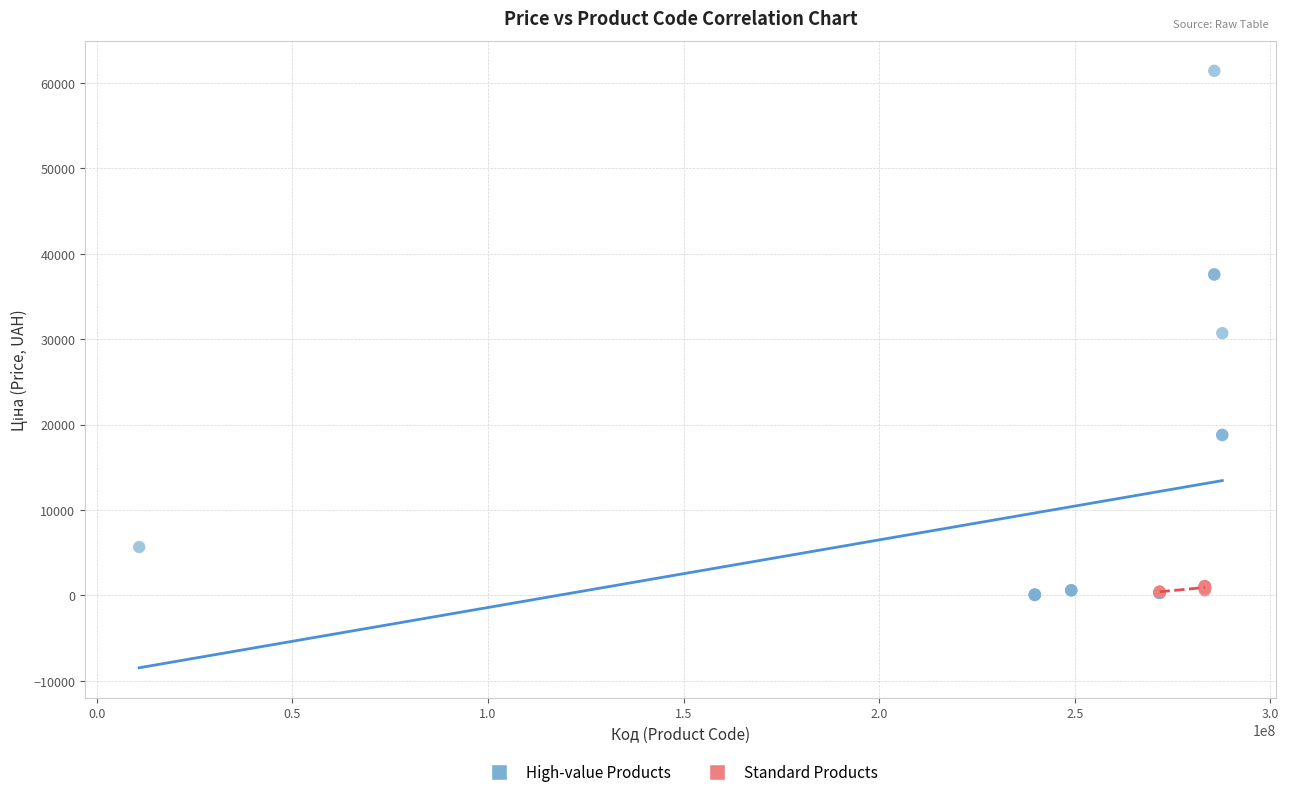

Which series contains the highest Y value?

High-value Products